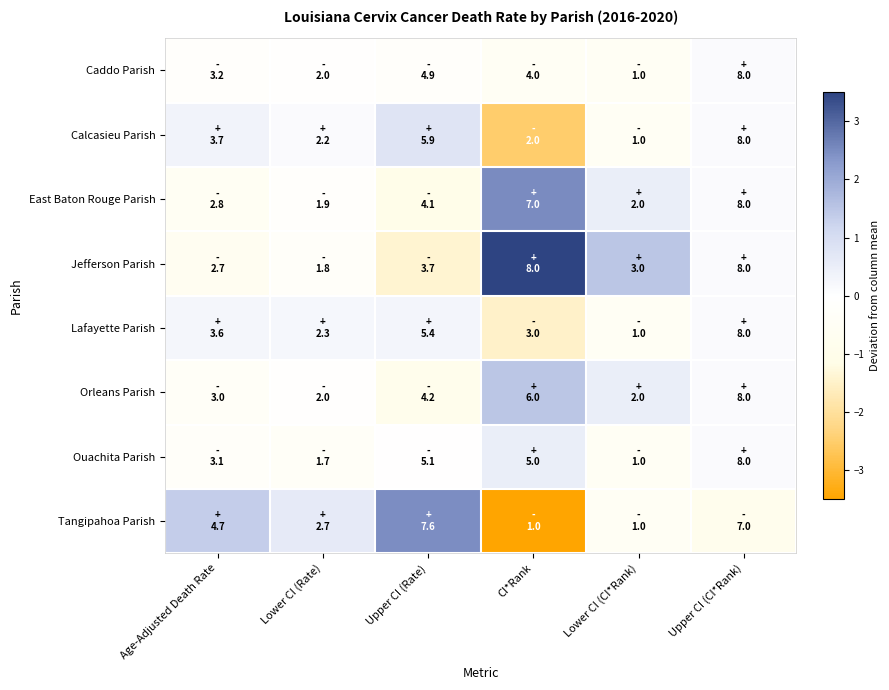

List the series in order of their peak value, lowest first.

Caddo Parish, Lafayette Parish, Ouachita Parish, Calcasieu Parish, Orleans Parish, Tangipahoa Parish, East Baton Rouge Parish, Jefferson Parish